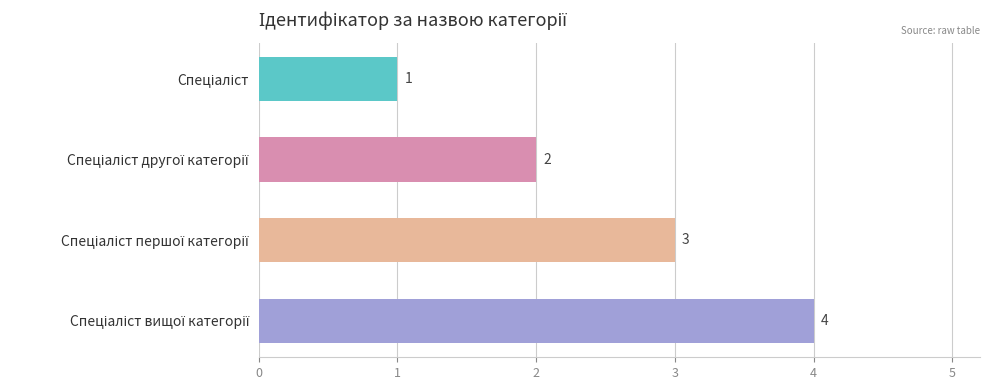

How many values are between 2 and 4?

3